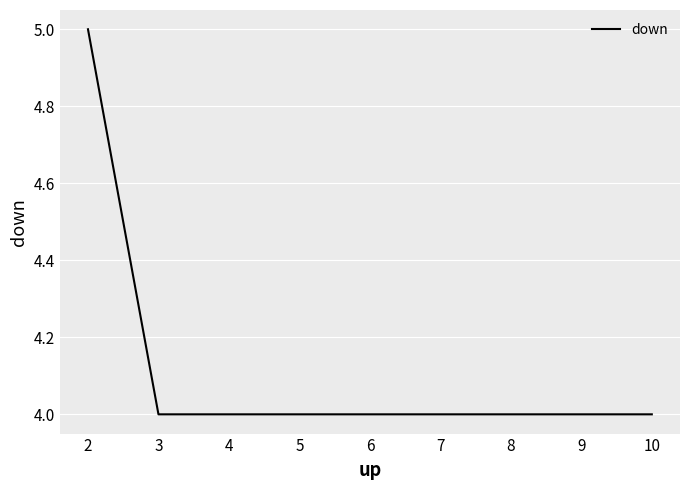

What is the average value?

4